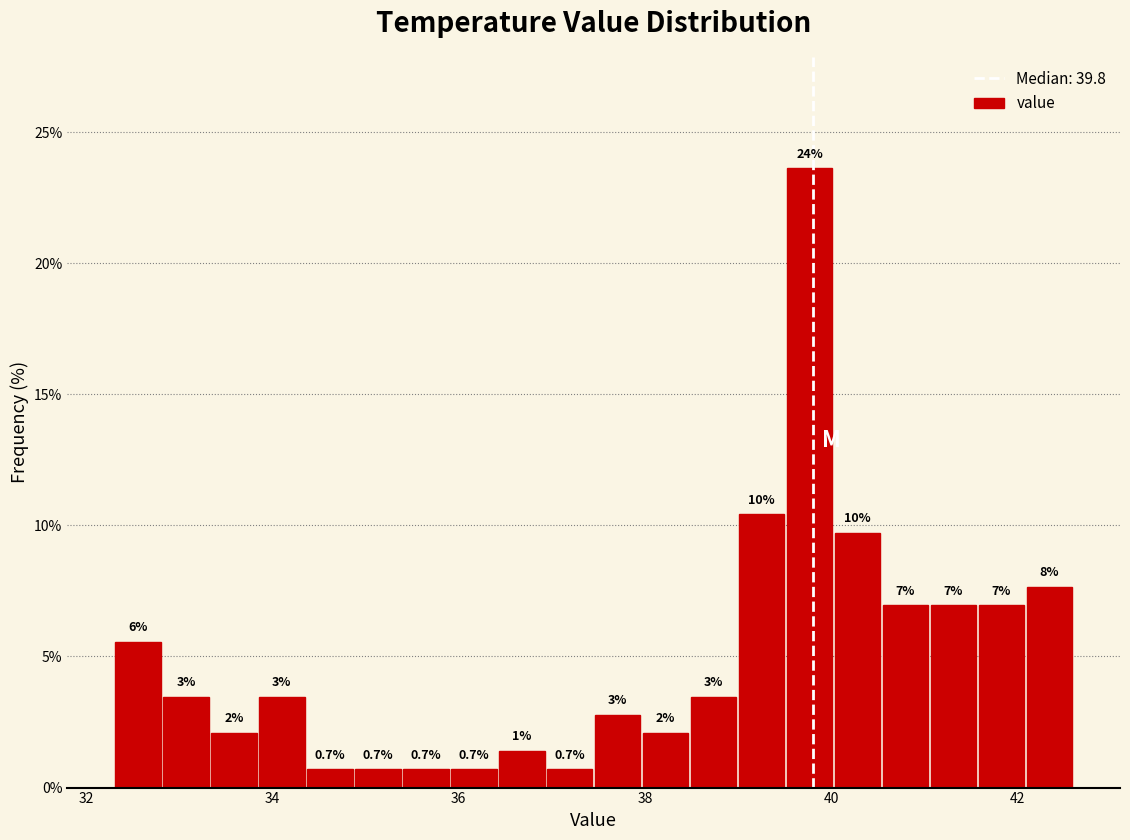

Read against the x-axis, roughly where is the centre of the tallest bar?

39.8